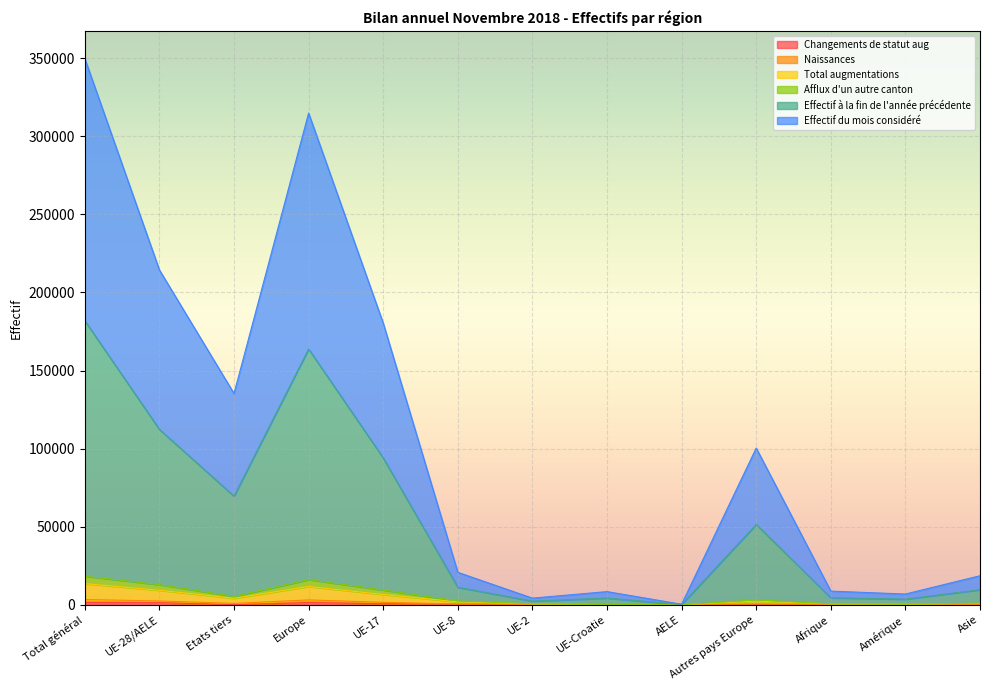

Which series has the largest total across all categories?

Effectif du mois considéré